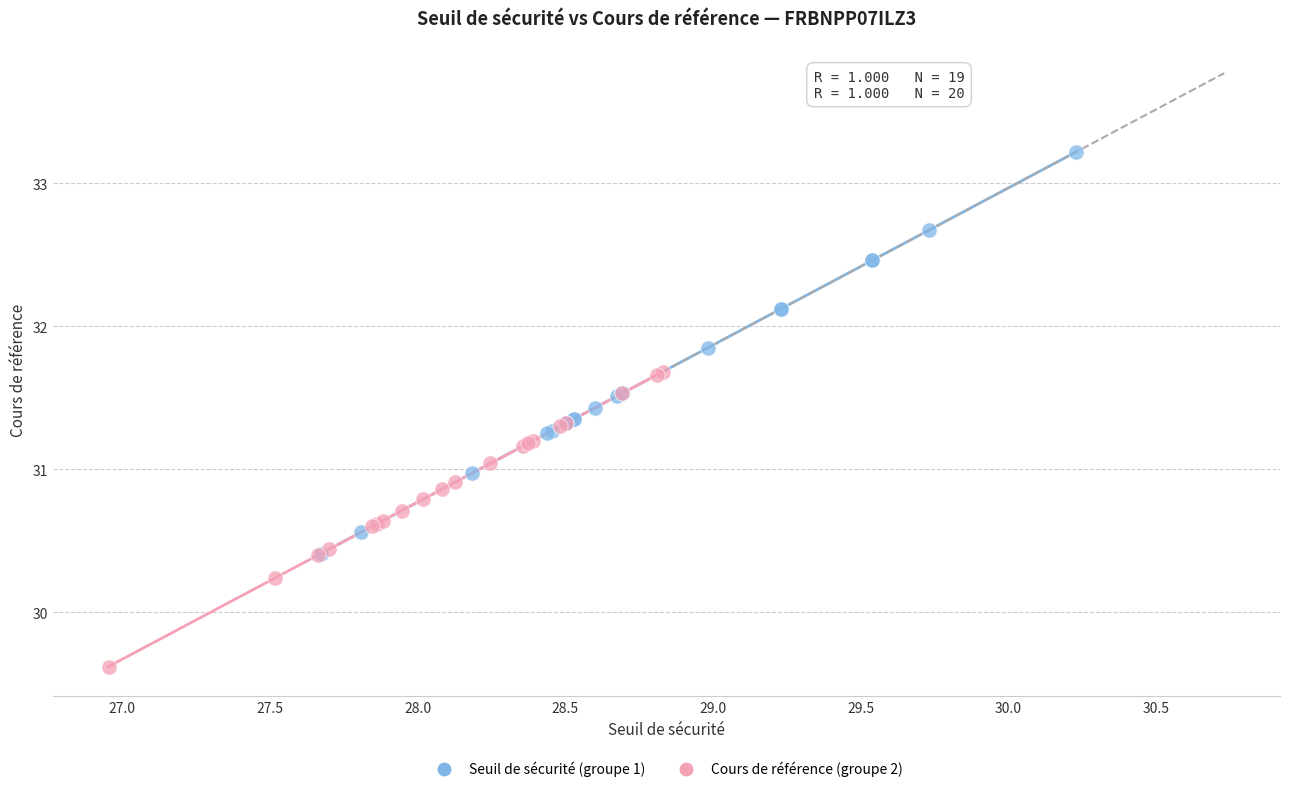

Which series has the widest spread of Y values?

Seuil de sécurité (groupe 1)